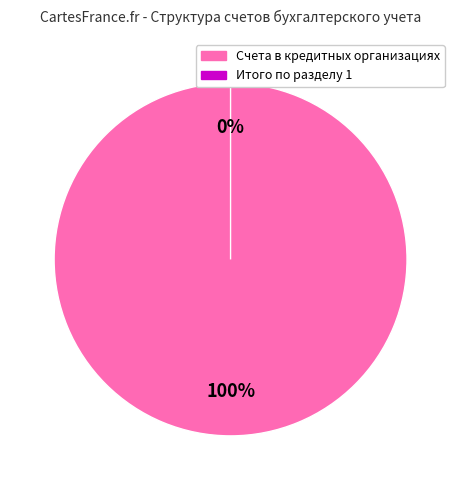

Rank the categories by value from highest to lowest.

Счета в кредитных организациях, Итого по разделу 1